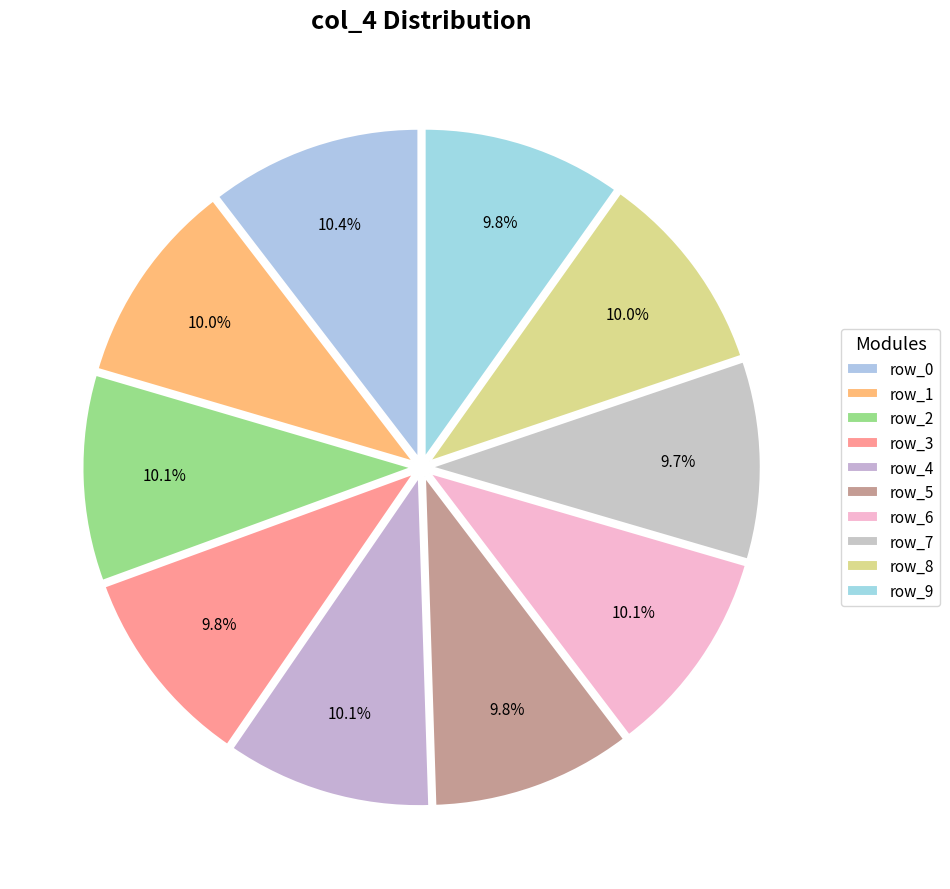

The row_5 slice represents 10% of the pie. True or false?

True